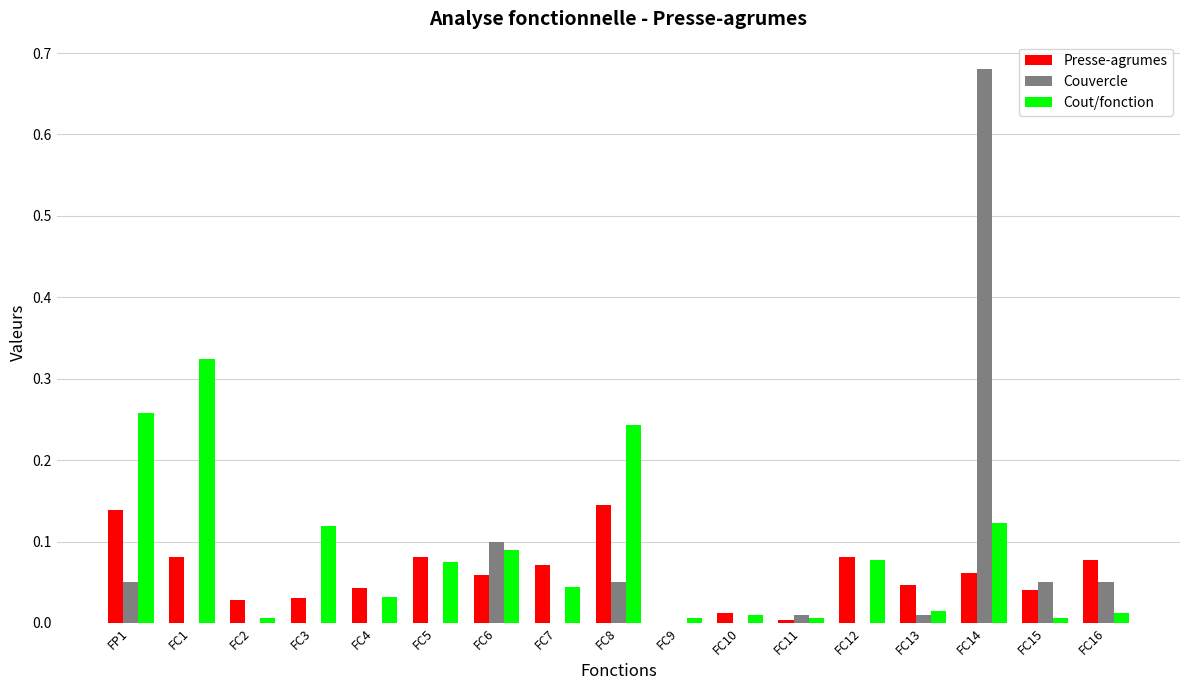

Is the value of Presse-agrumes at FC4 greater than the value of Couvercle at FC10?

Yes